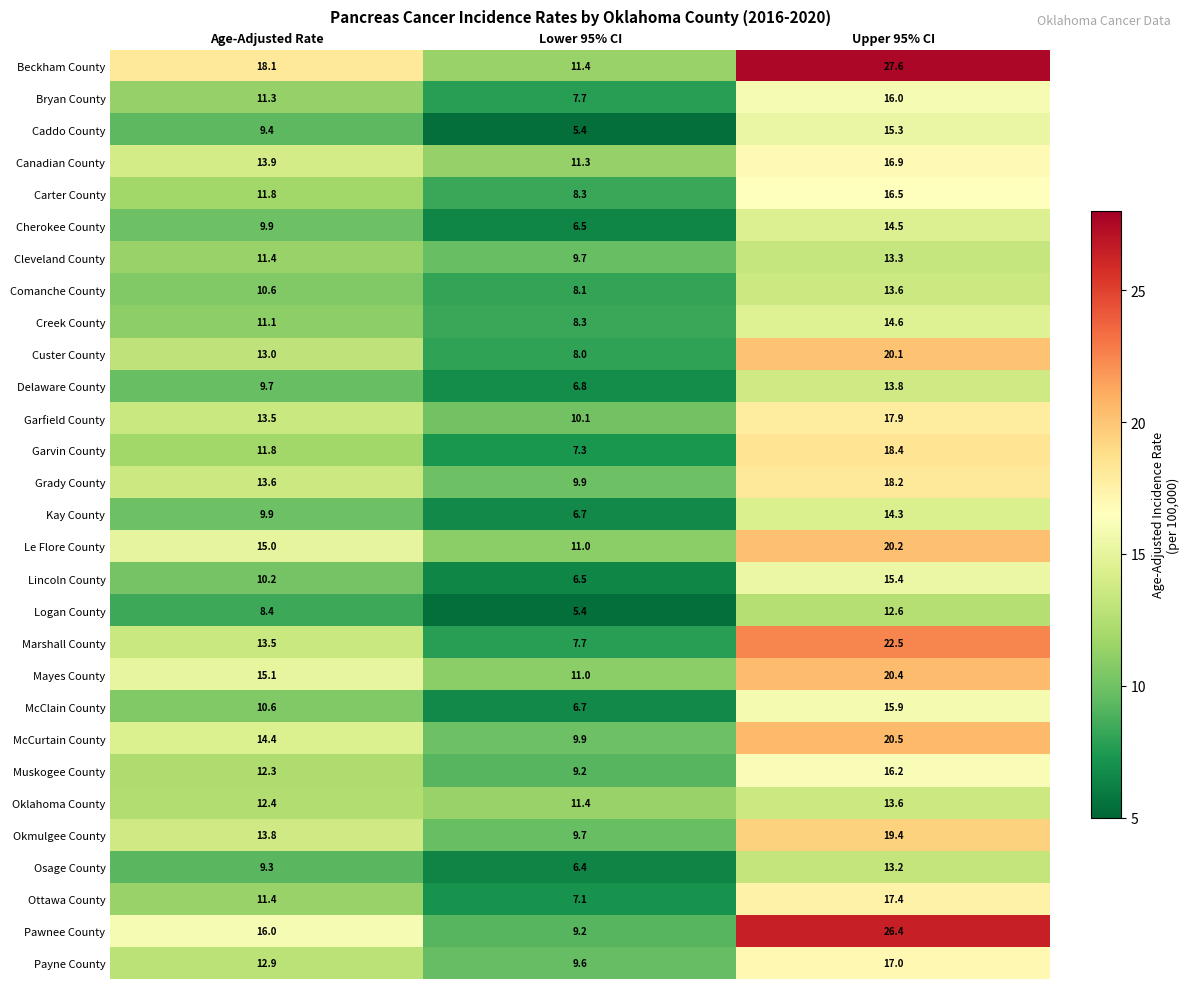

Is it true that Oklahoma County equals 4.1 at Age-Adjusted Rate?

False